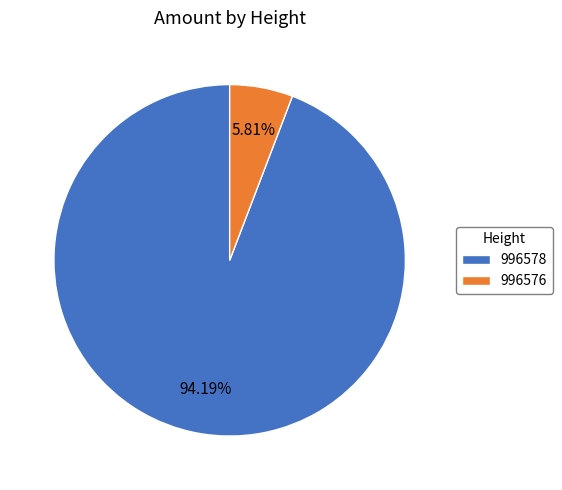

To the nearest percent, what portion does 996576 represent?

6%